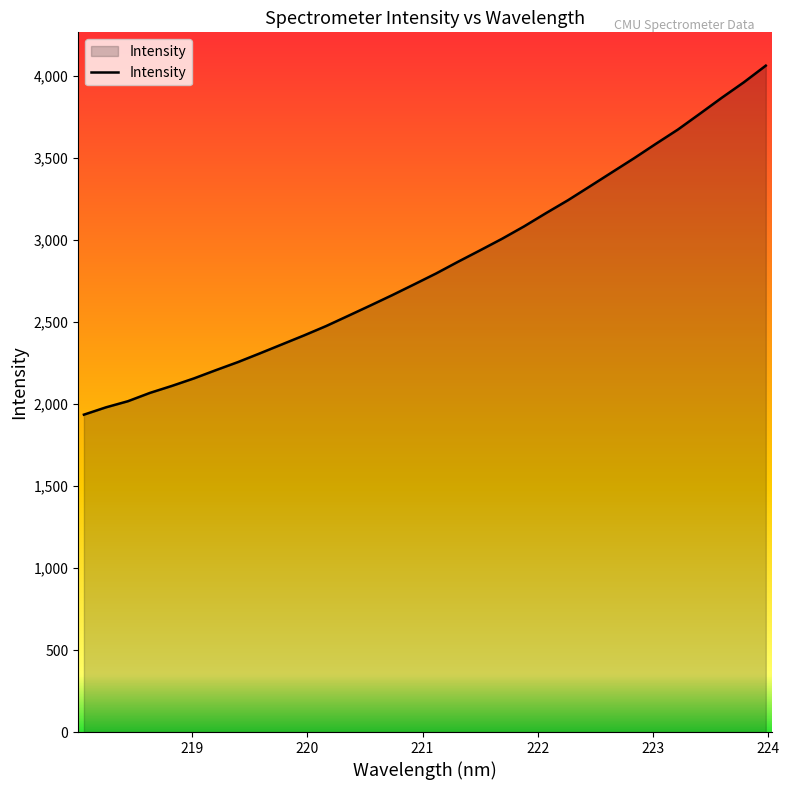

What is the minimum value shown in the chart?

1935.3